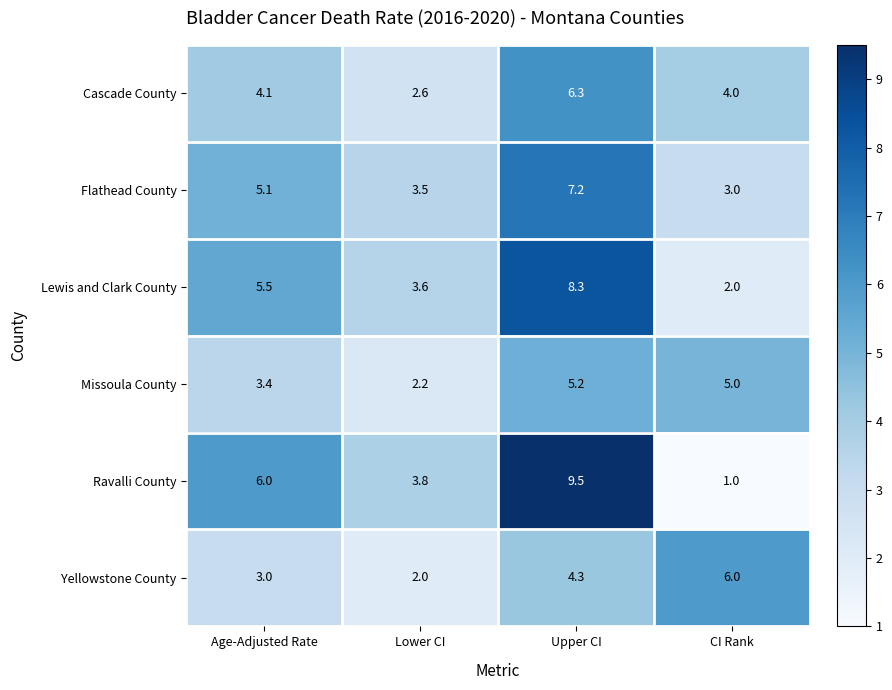

Is it true that Missoula County equals 5.0 at CI Rank?

True